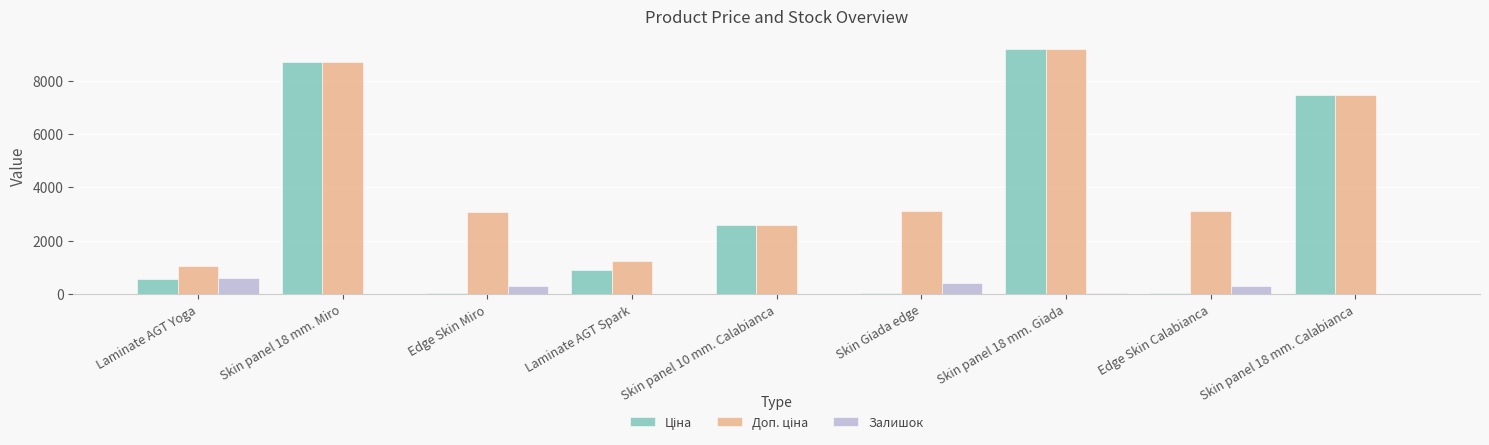

What is the greatest value displayed?

9196.3